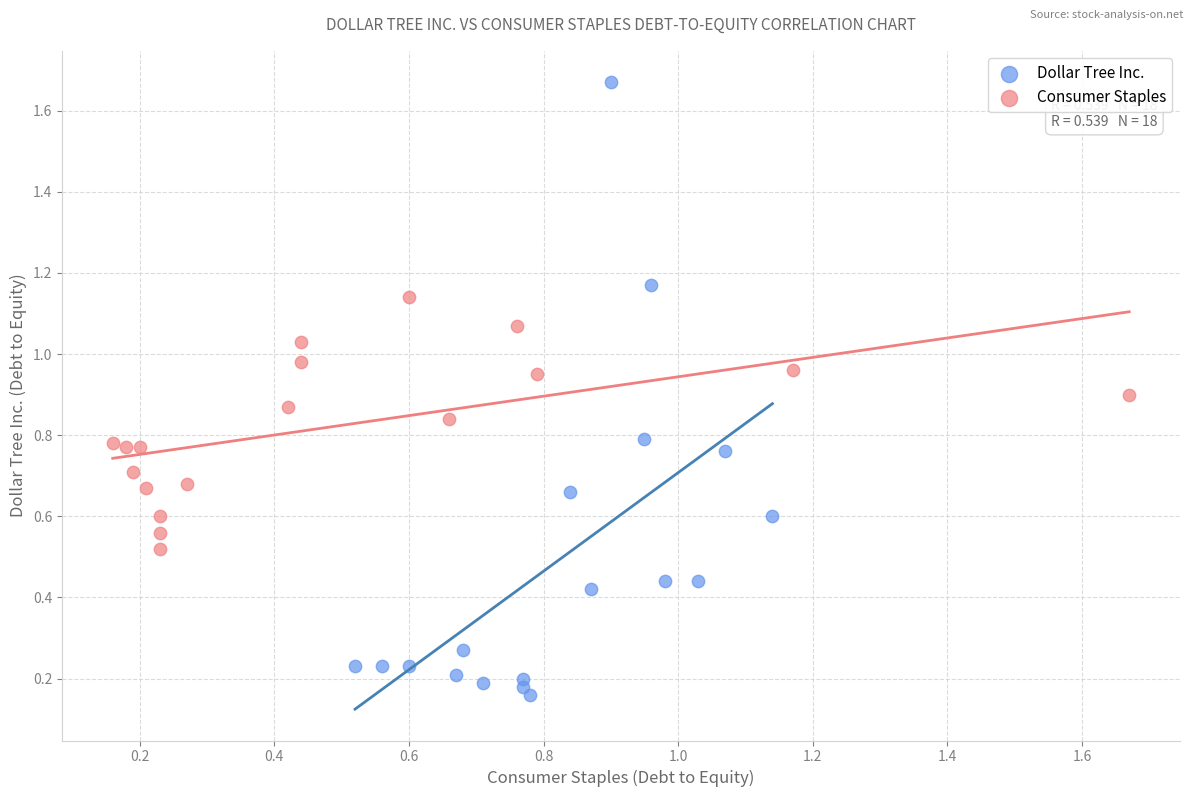

Which series reaches the maximum Y coordinate?

Dollar Tree Inc.